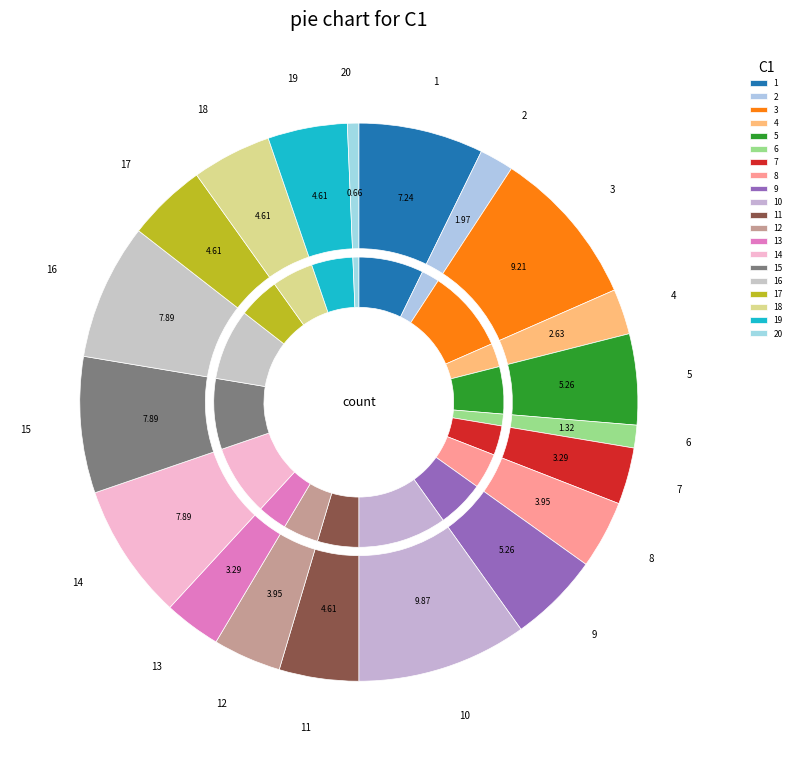

What percentage is the 13 slice, to the nearest percent?

3%